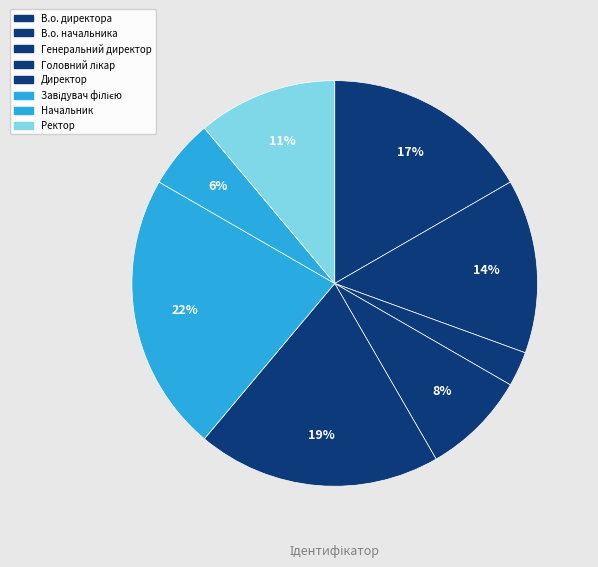

Rank the categories by value from highest to lowest.

Завідувач філією, Директор, В.о. директора, В.о. начальника, Ректор, Головний лікар, Начальник, Генеральний директор